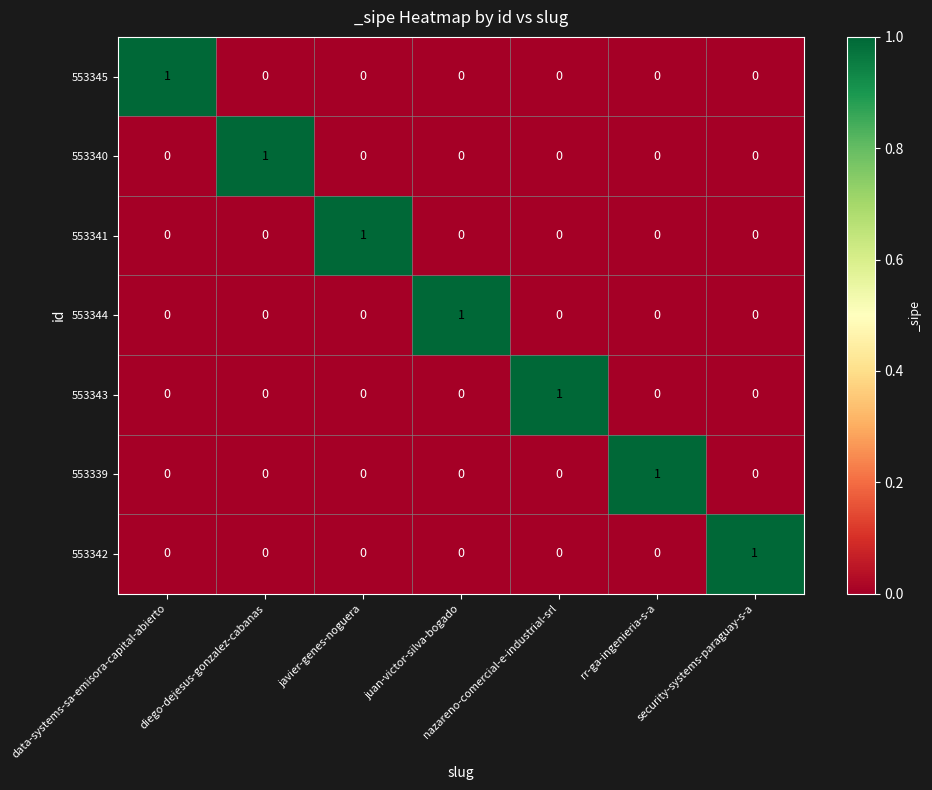

Is it true that 553339 equals 0 at diego-dejesus-gonzalez-cabanas?

True